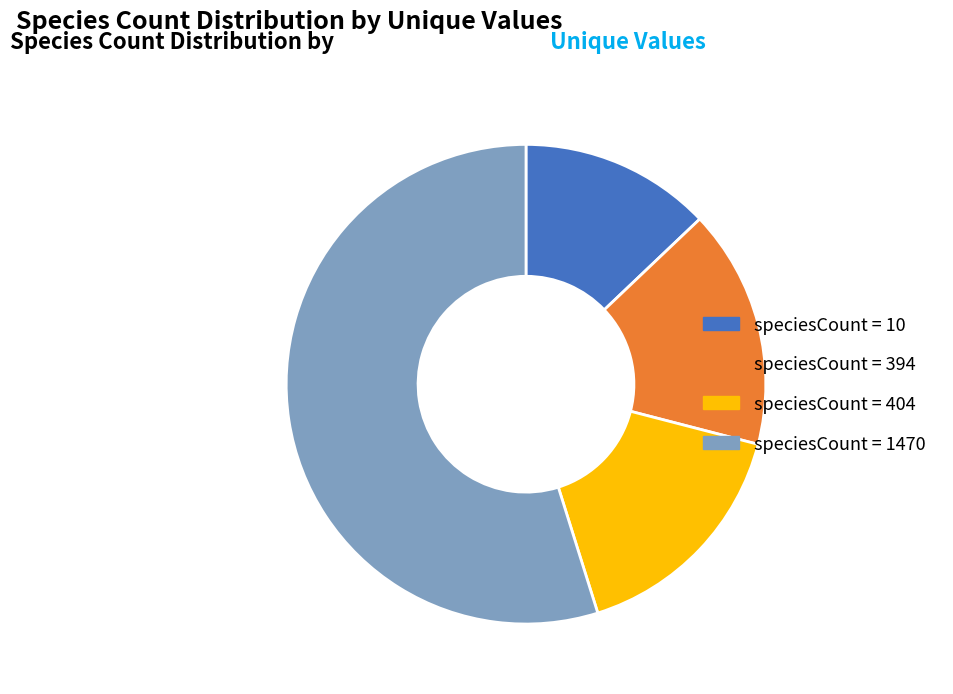

Count the number of slices in the pie.

4